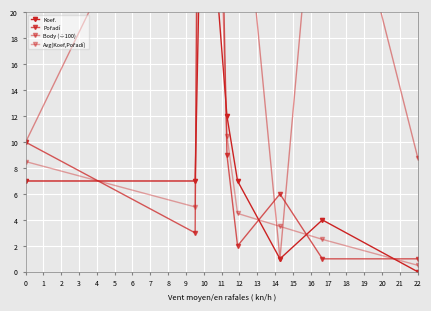

The Body (÷100) series shows 30.2 at 3. True or false?

False